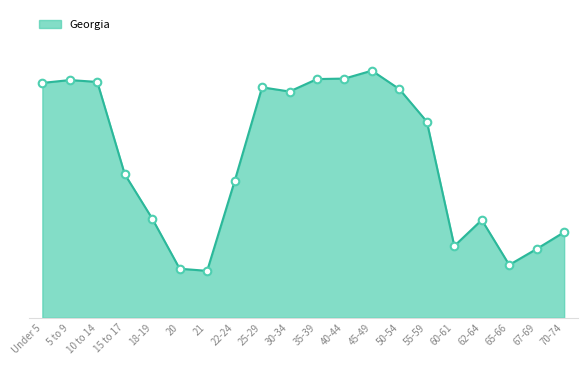

What is the change in value from 10 to 14 to 45-49?

+32977